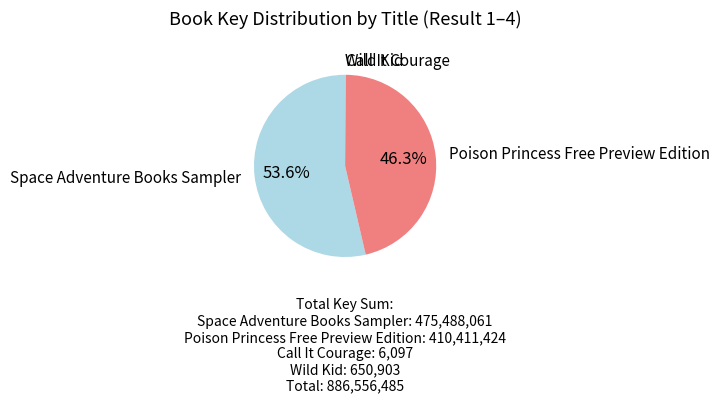

Is there any slice that represents more than half of the pie?

Yes